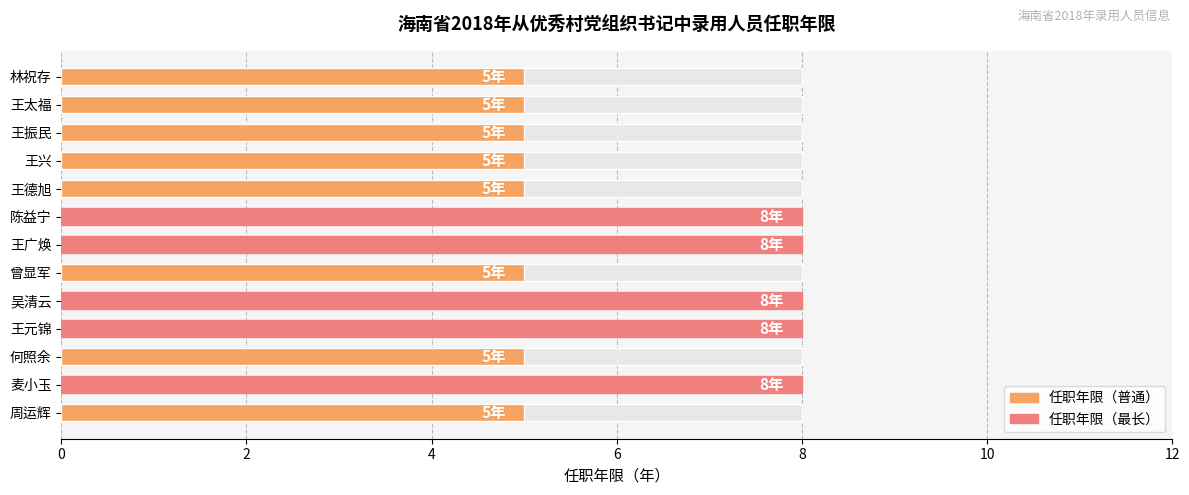

Are the bars horizontal?

Yes